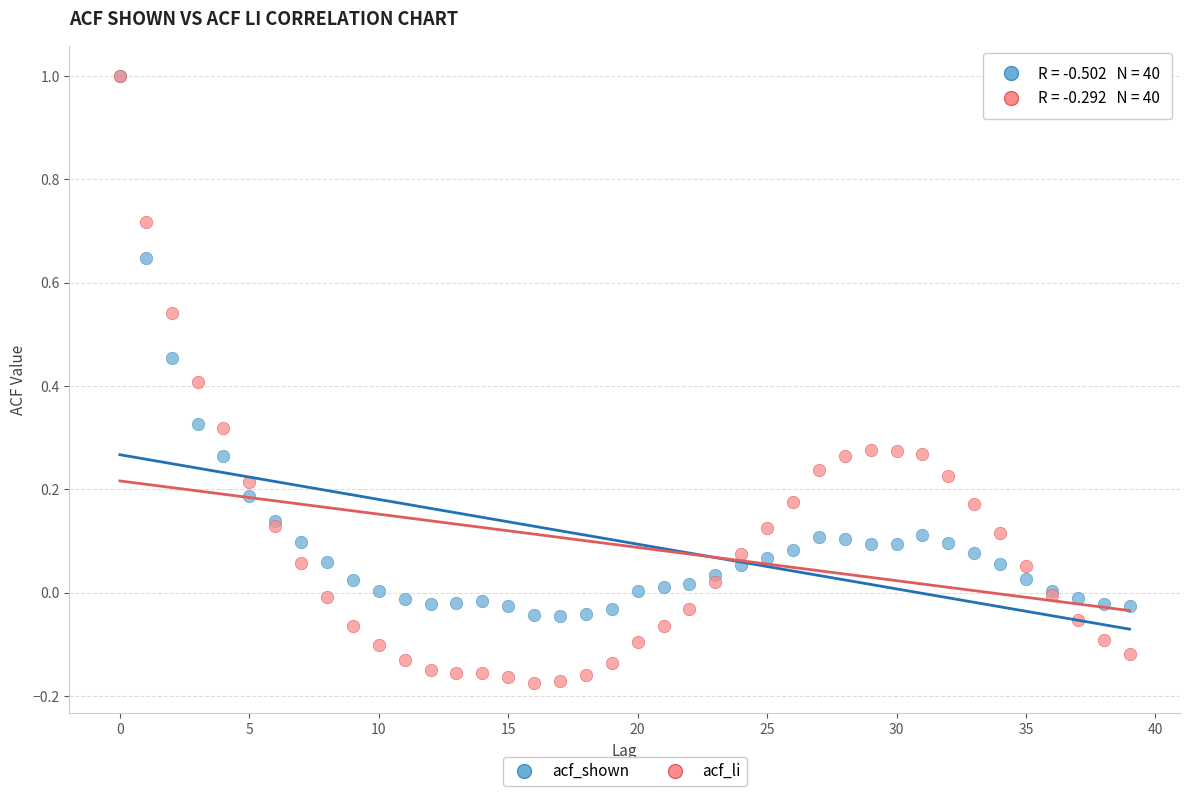

Which series contains the lowest Y value?

acf_li